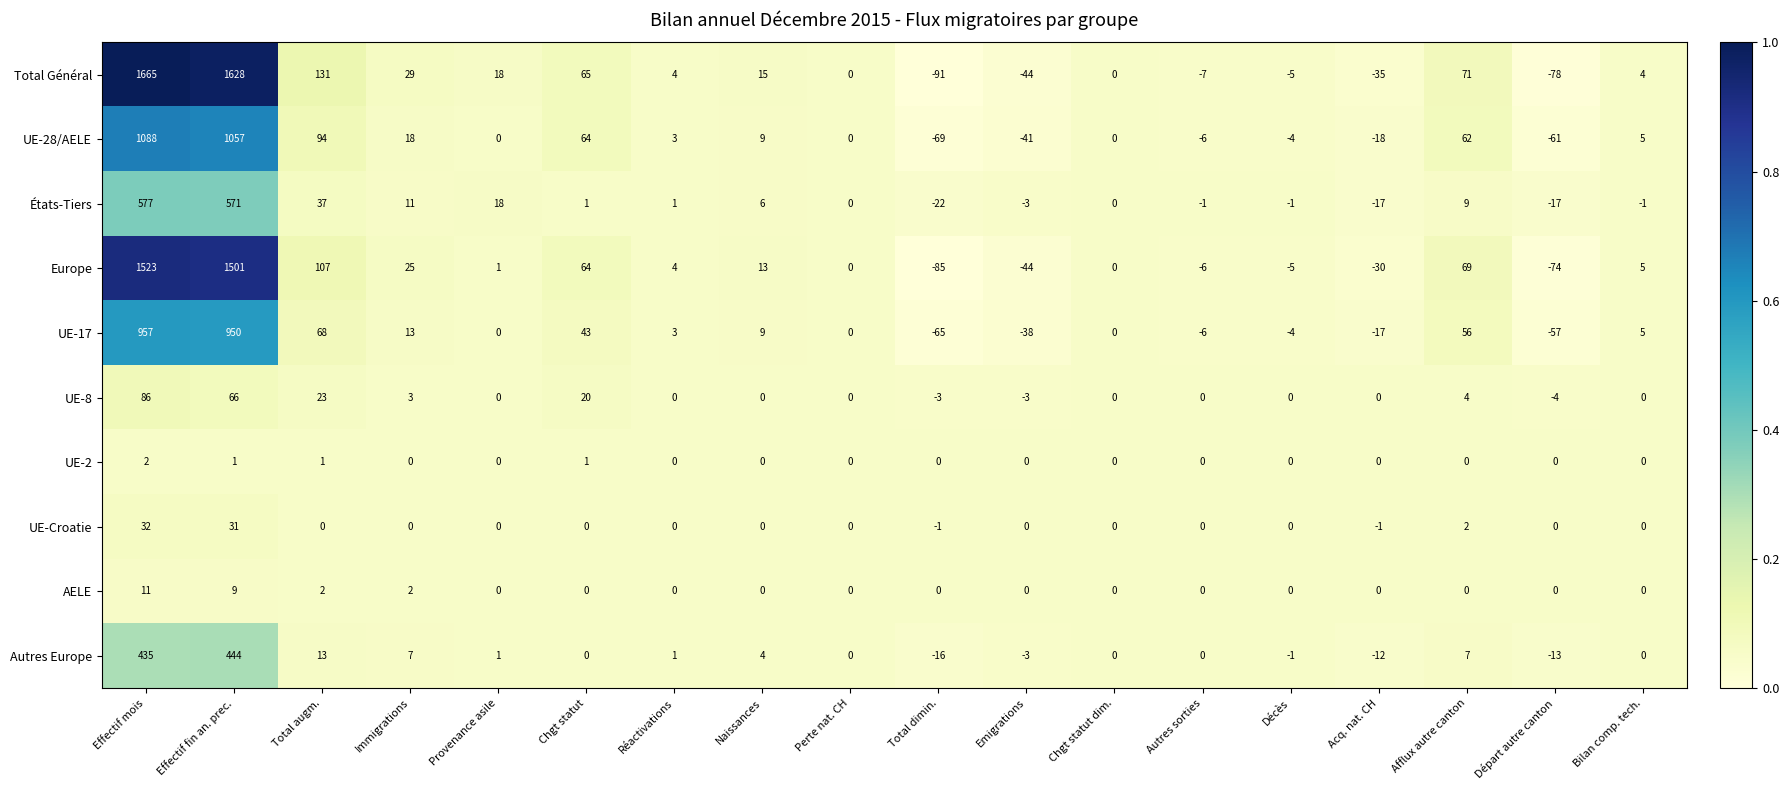

What is the minimum value shown in the chart?

-91